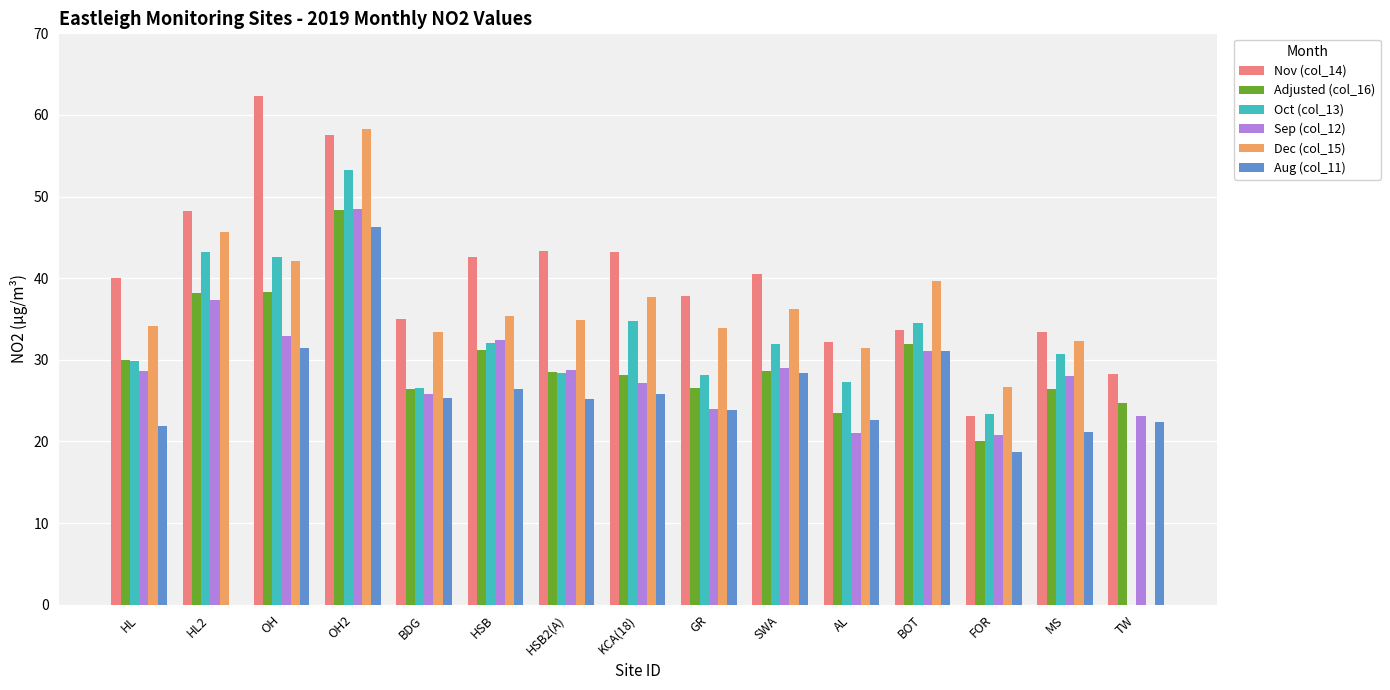

Does the chart contain stacked bars?

No